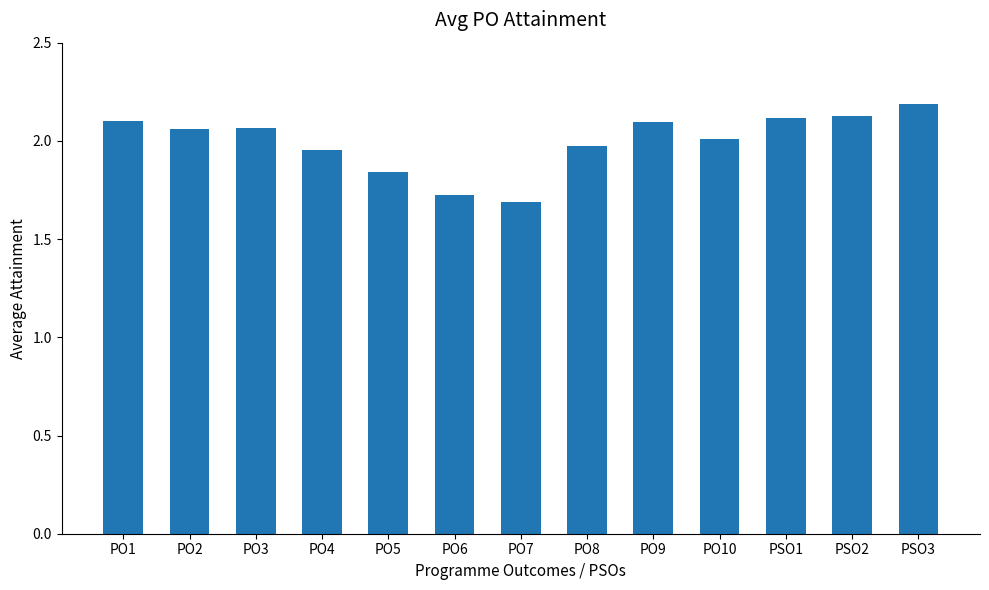

What is the difference between the maximum and minimum values?

0.5